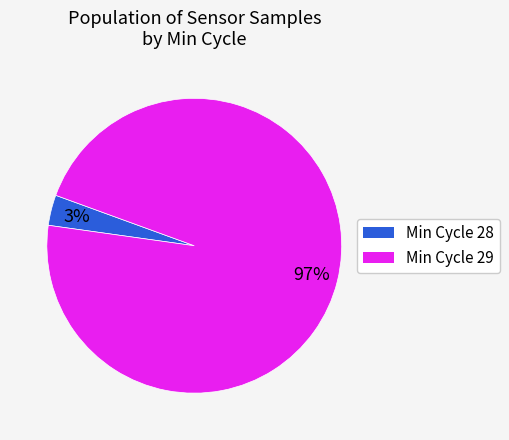

Is there a majority slice in this chart?

Yes